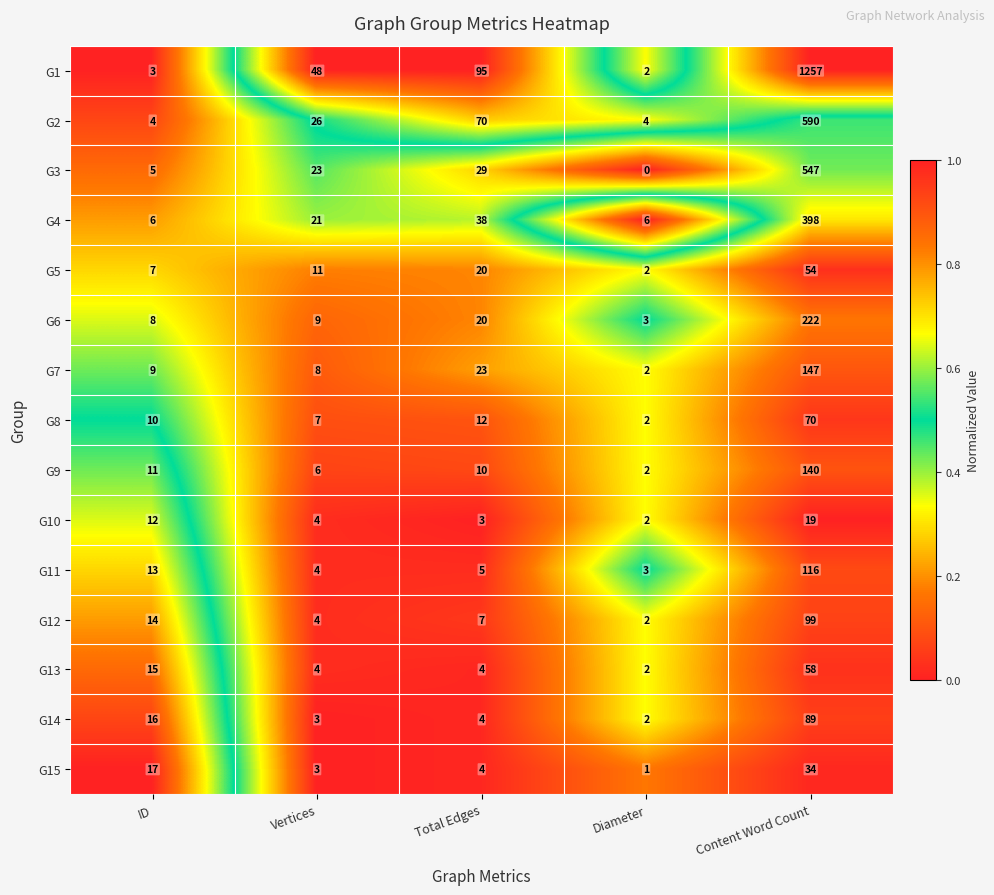

What is the sum of all G1 values?

1405